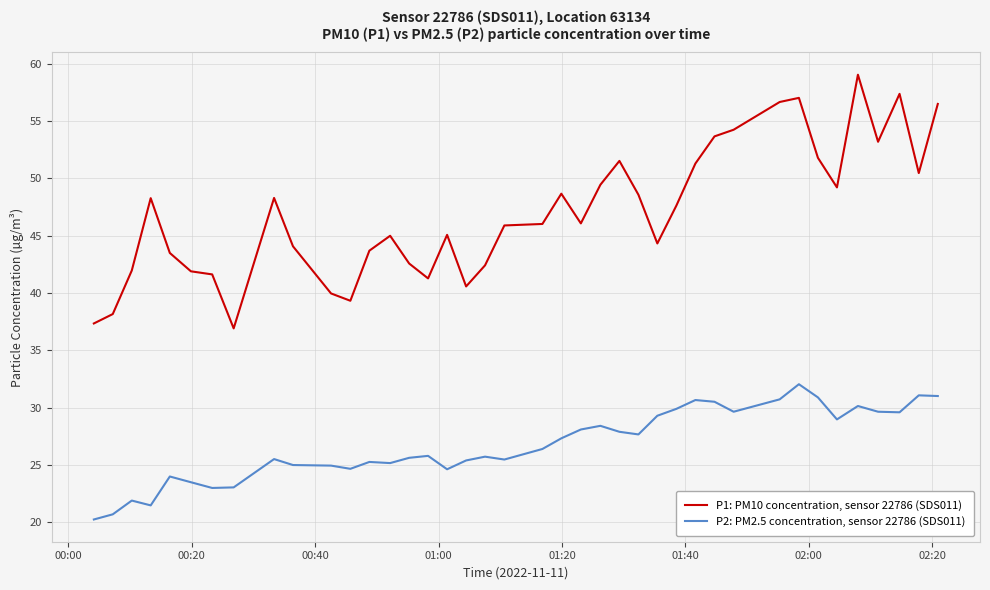

List the series in order of their peak value, highest first.

P1: PM10 concentration, sensor 22786 (SDS011), P2: PM2.5 concentration, sensor 22786 (SDS011)